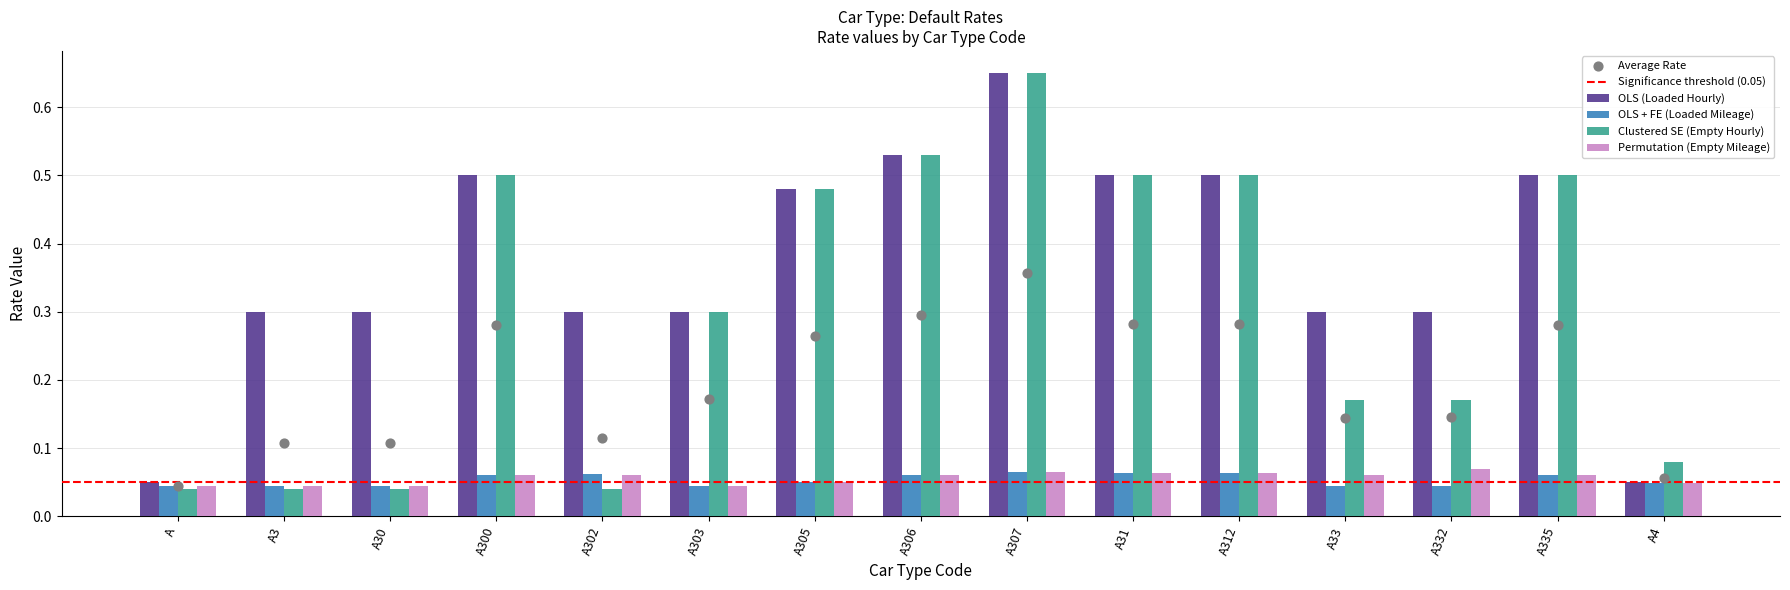

Which series has the largest total across all categories?

OLS (Loaded Hourly)